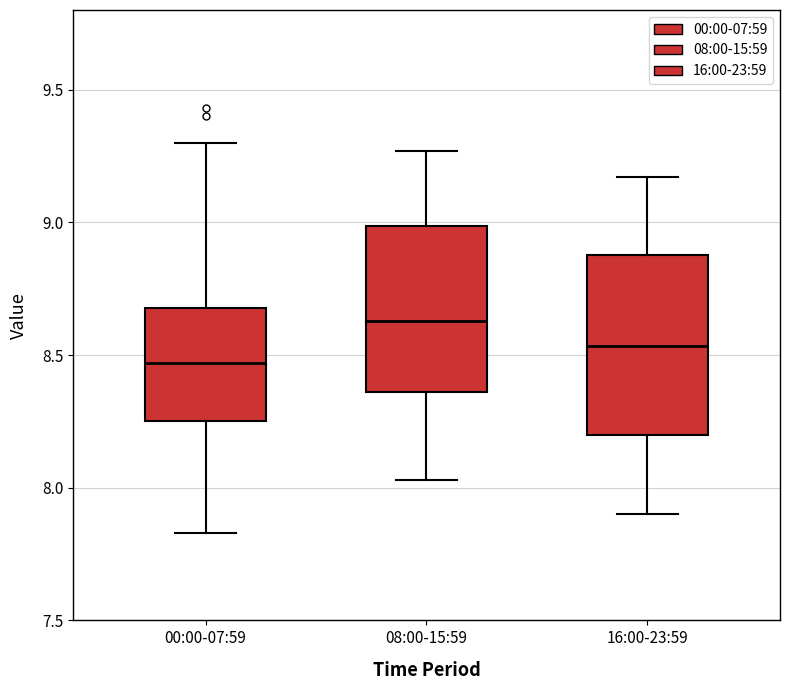

Where does the lower whisker of the box for 00:00-07:59 end on the y-axis? The values are not printed on the chart, so give them approximately, as read against the axis.

7.85